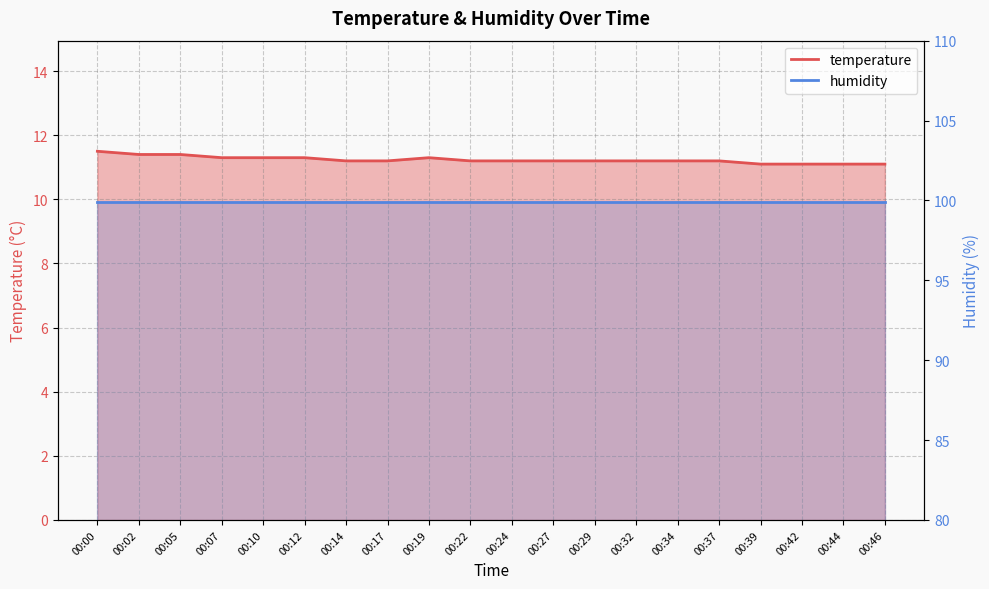

What is the maximum value shown in the chart?

11.5